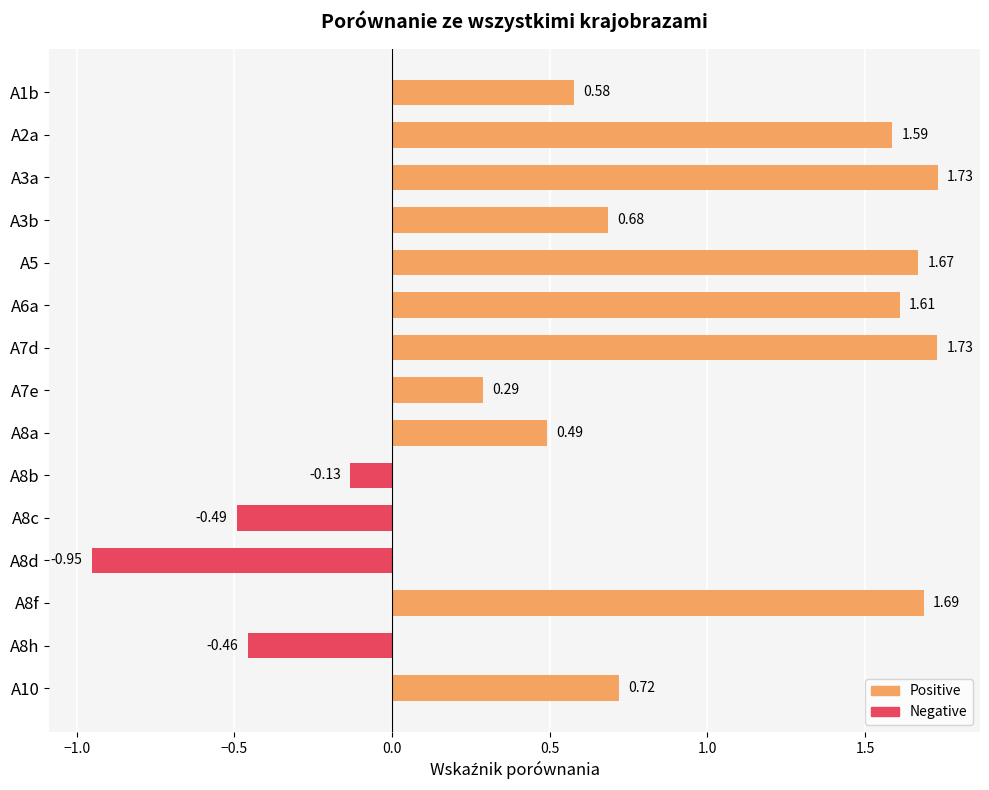

What is the difference between the maximum and second lowest values?

2.2